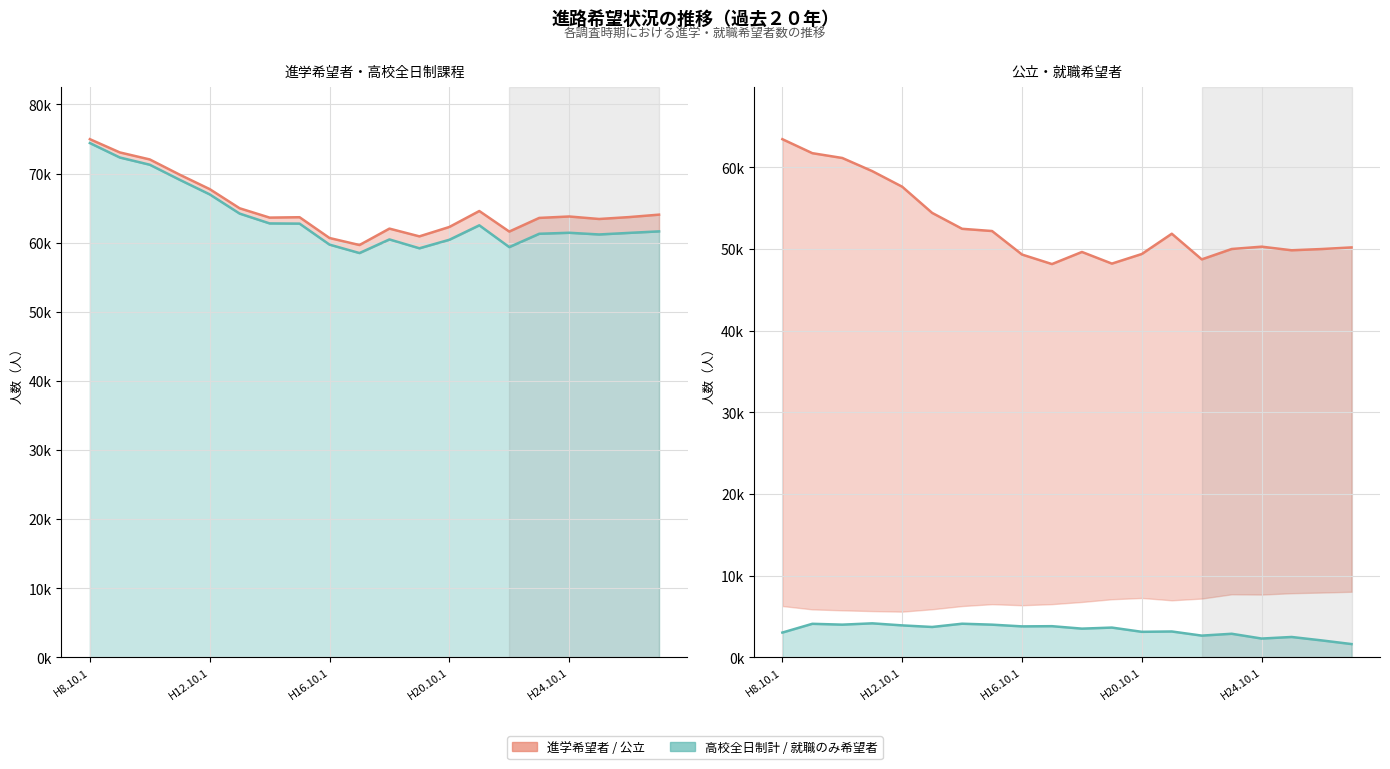

At which label does 公立 reach its peak?

H8.10.1